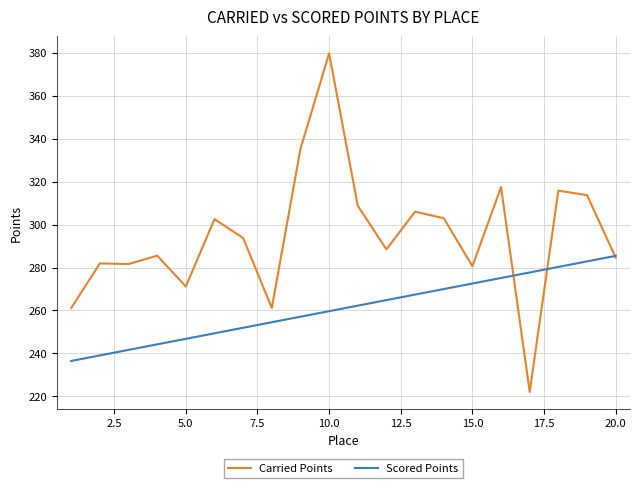

Which series has the largest total across all categories?

Carried Points